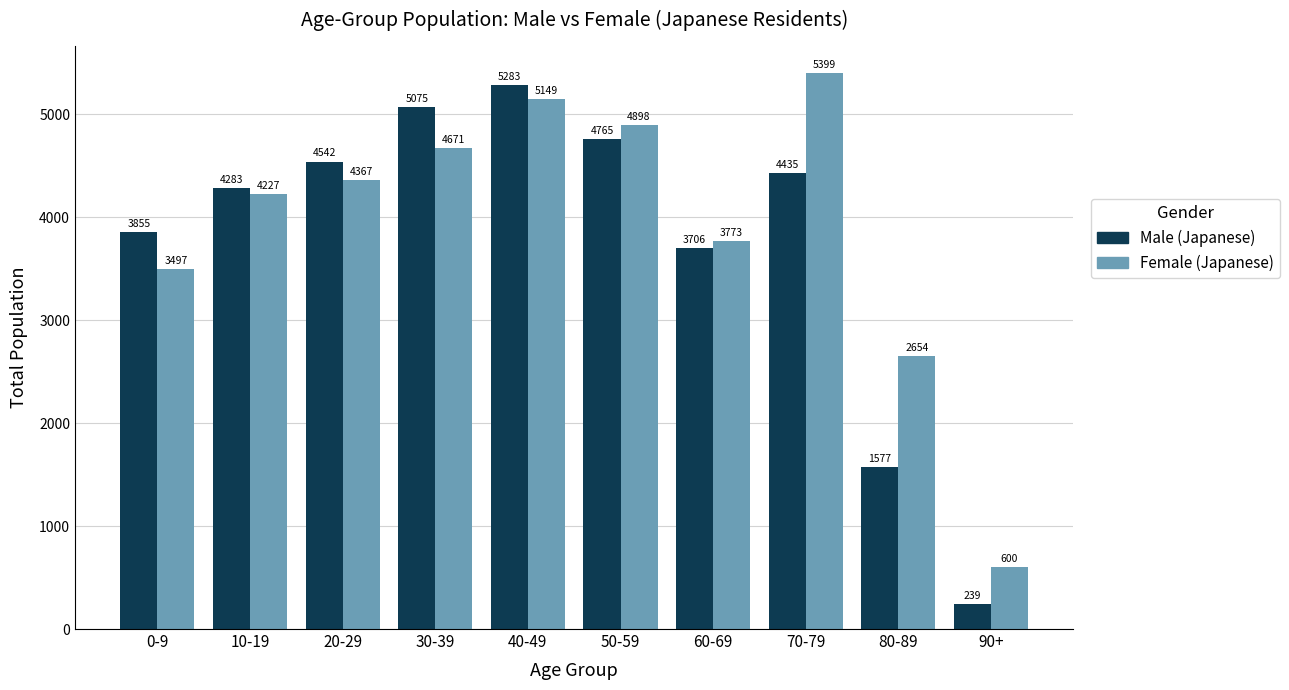

What is the sum of the Female (Japanese) values at 10-19 and 90+?

4827